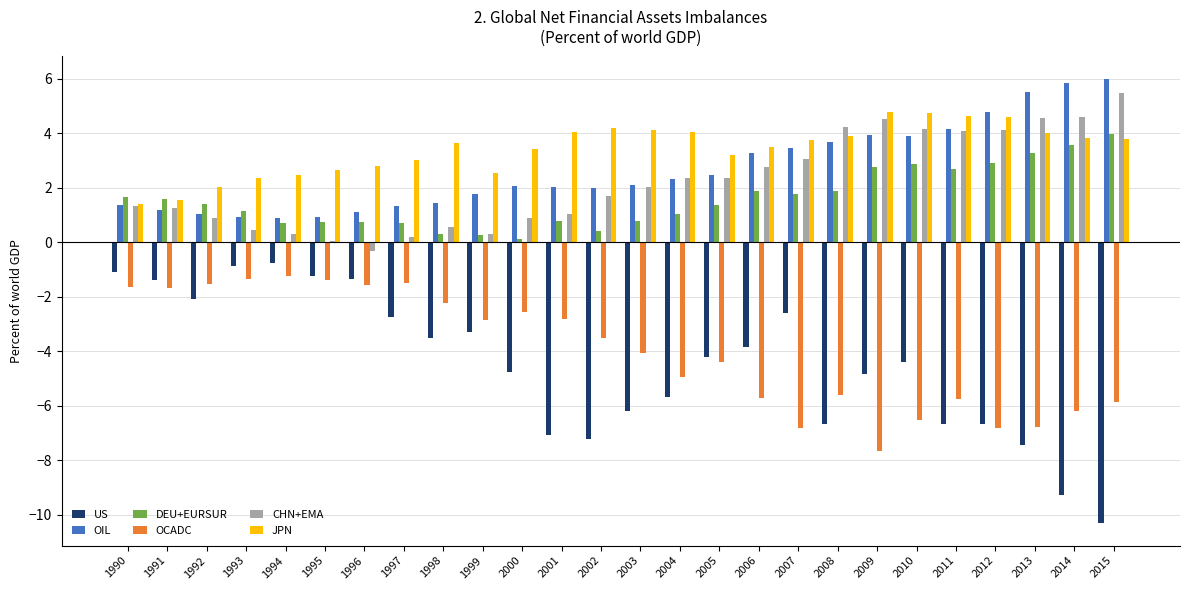

Count the number of data series in this chart.

6